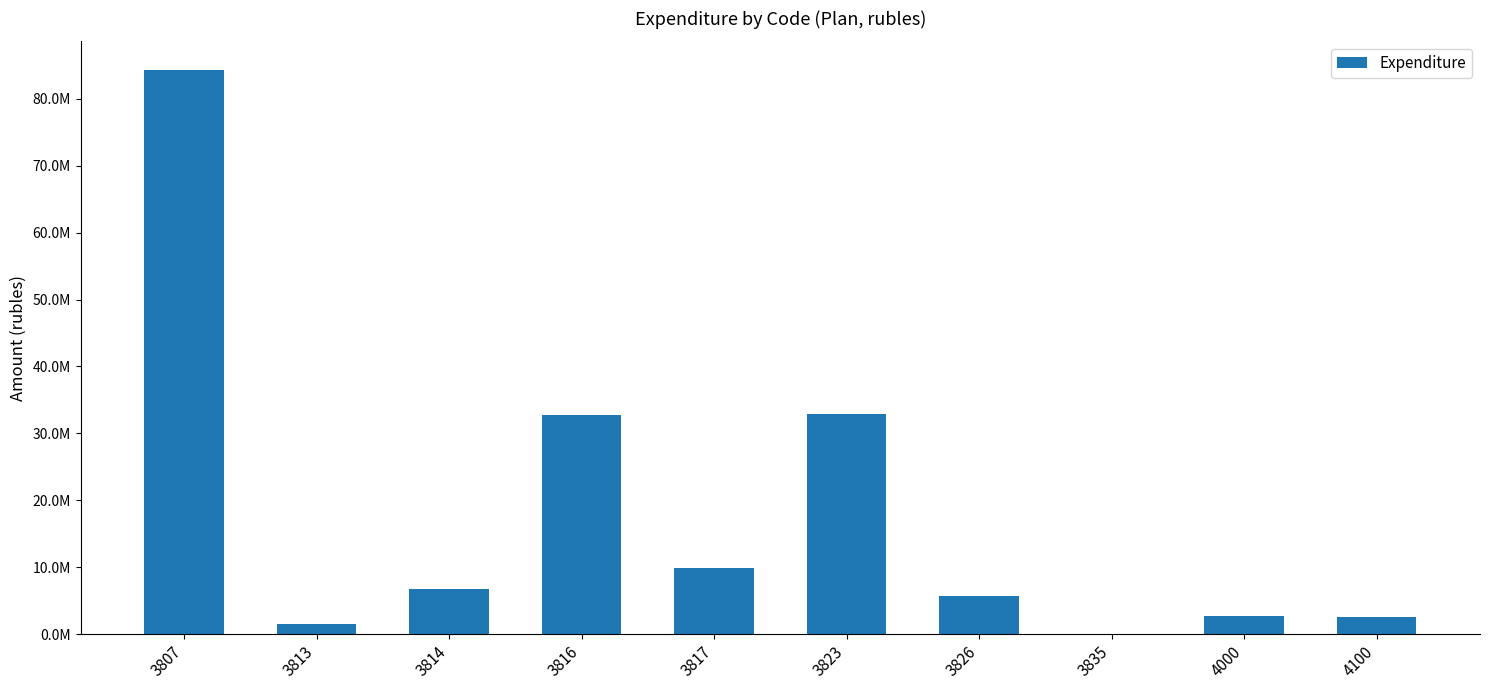

Is it true that the value at 4100 is 4591465.7?

False